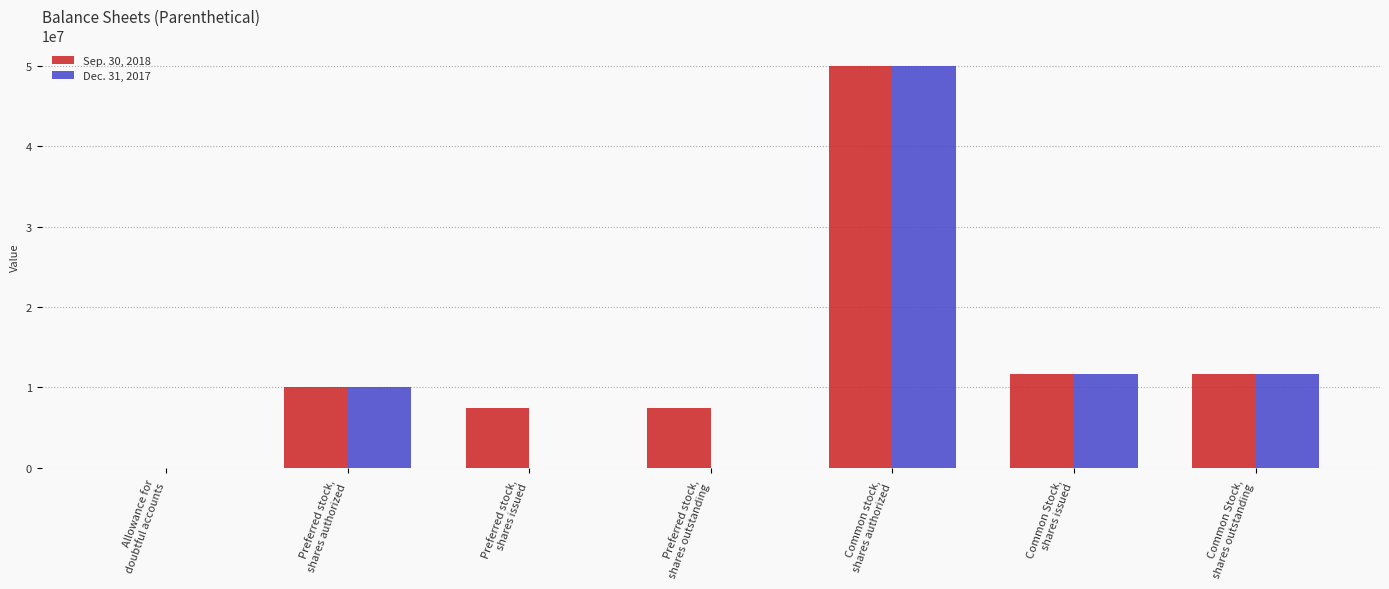

Which series has the largest total across all categories?

Sep. 30, 2018